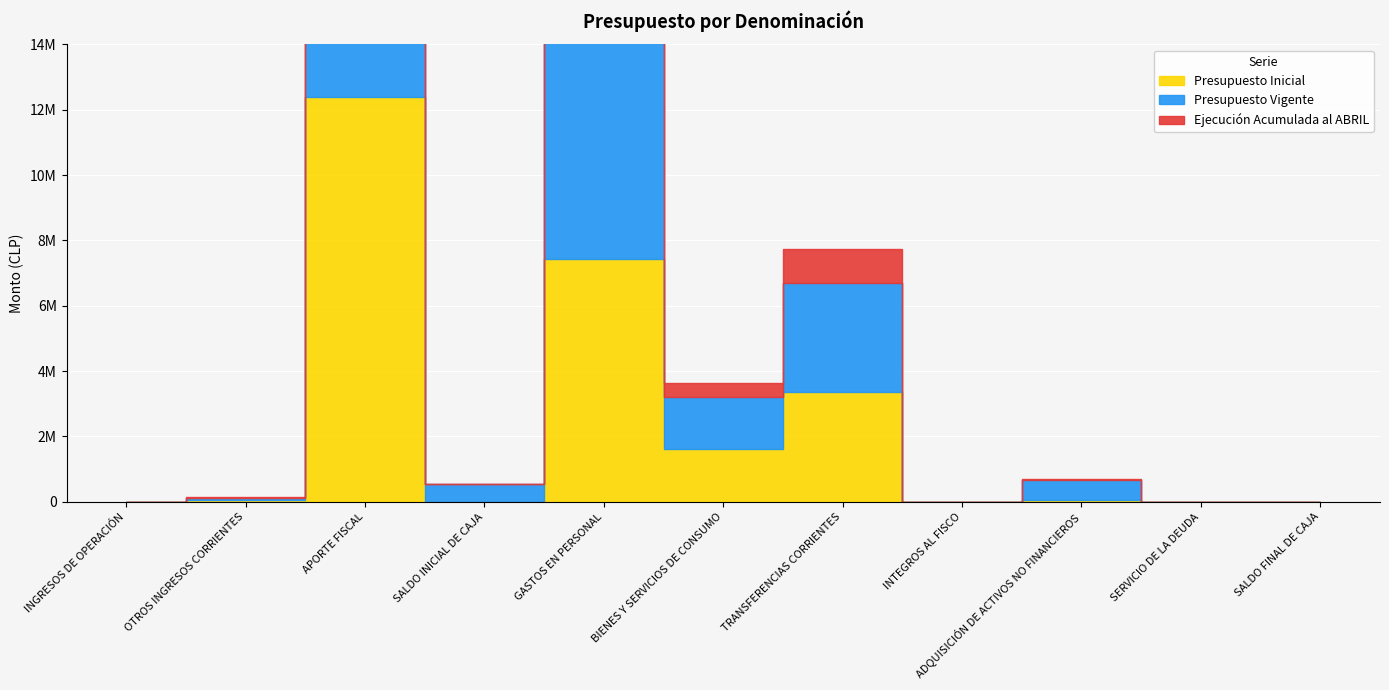

What is the spread (max minus min) of values at SERVICIO DE LA DEUDA?

500